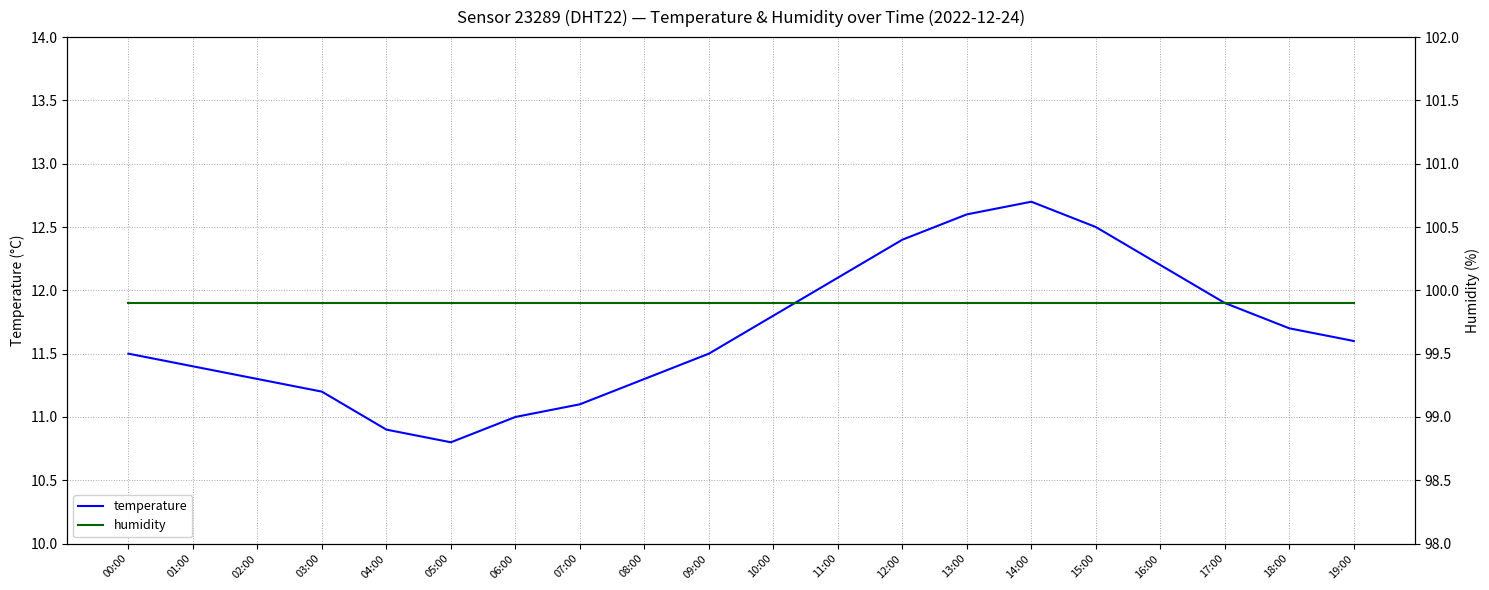

What is the minimum value shown in the chart?

10.8